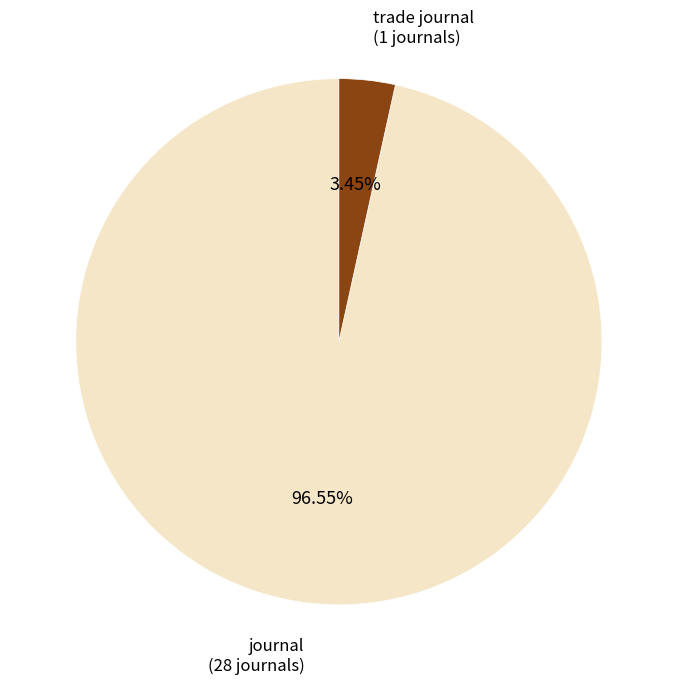

What is the smallest slice in the pie chart?

trade journal